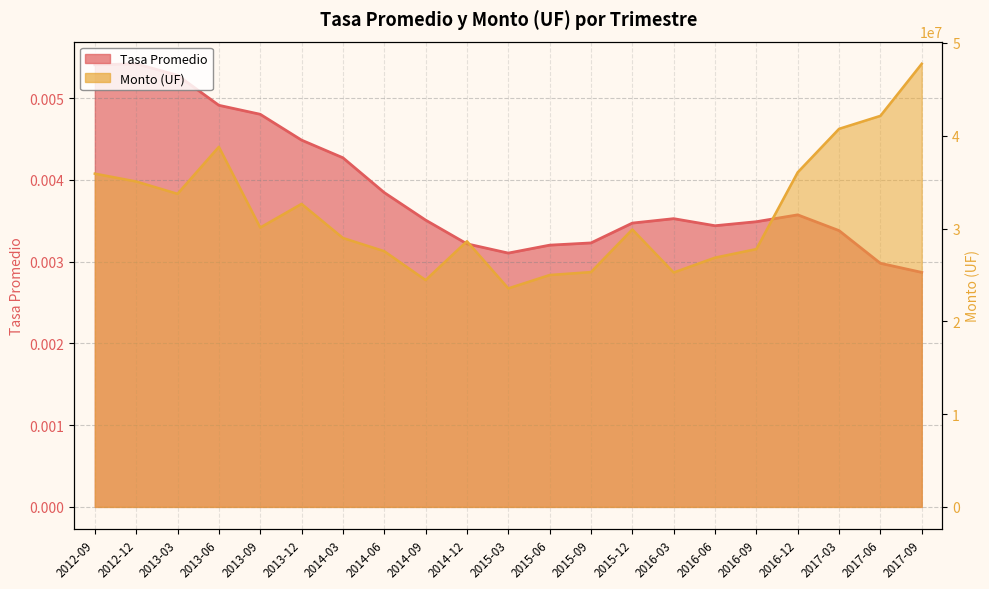

How many lines are shown in the chart?

2